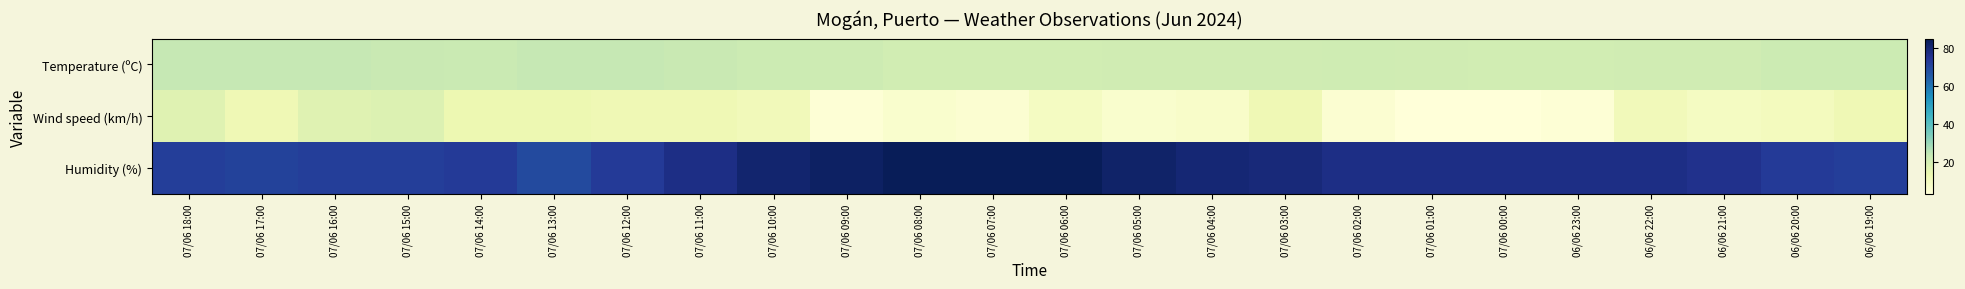

How many categories are shown in the chart?

24